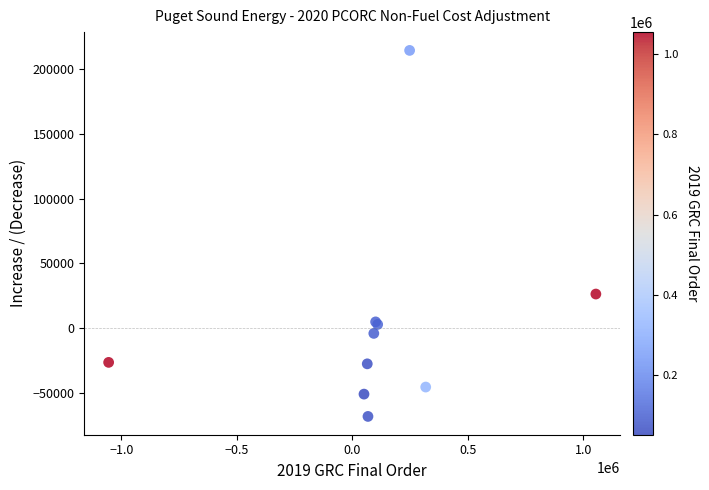

What Y value in the scatter plot is closest to 73125?

26356.6